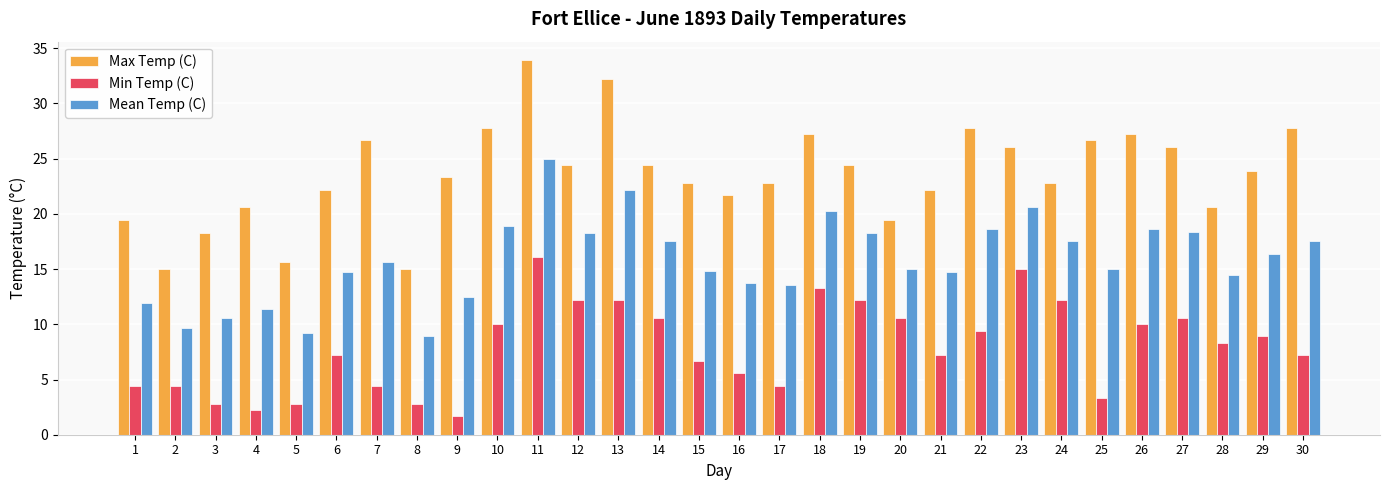

The value of Mean Temp (C) at 29 is 25.1. True or false?

False